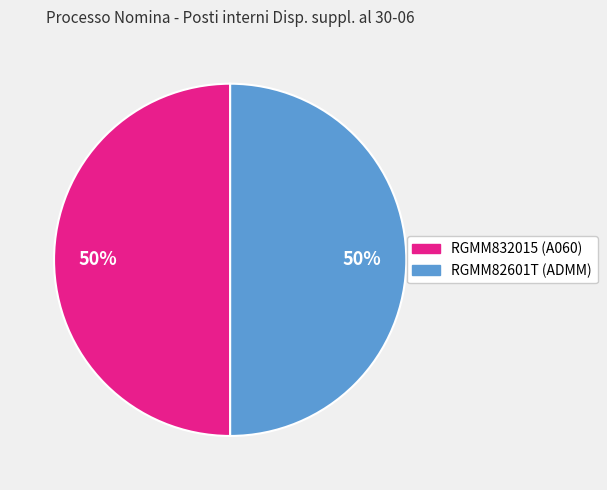

Count the number of slices in the pie.

2